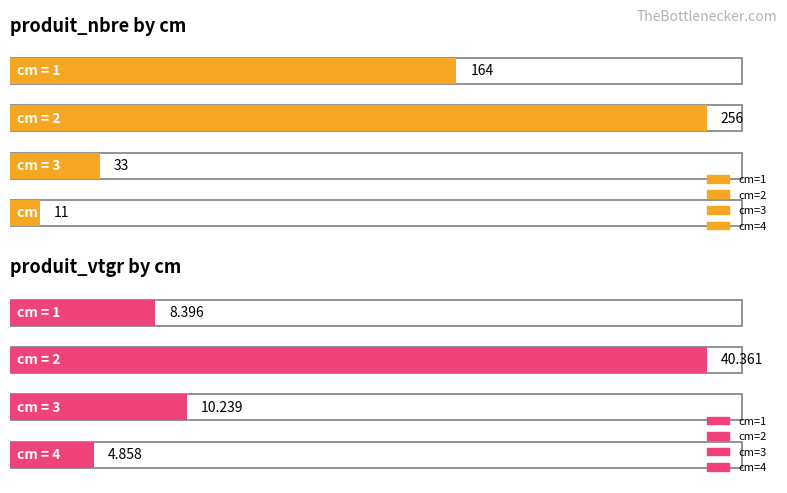

The produit_vtgr series shows 8.4 at 1. True or false?

True